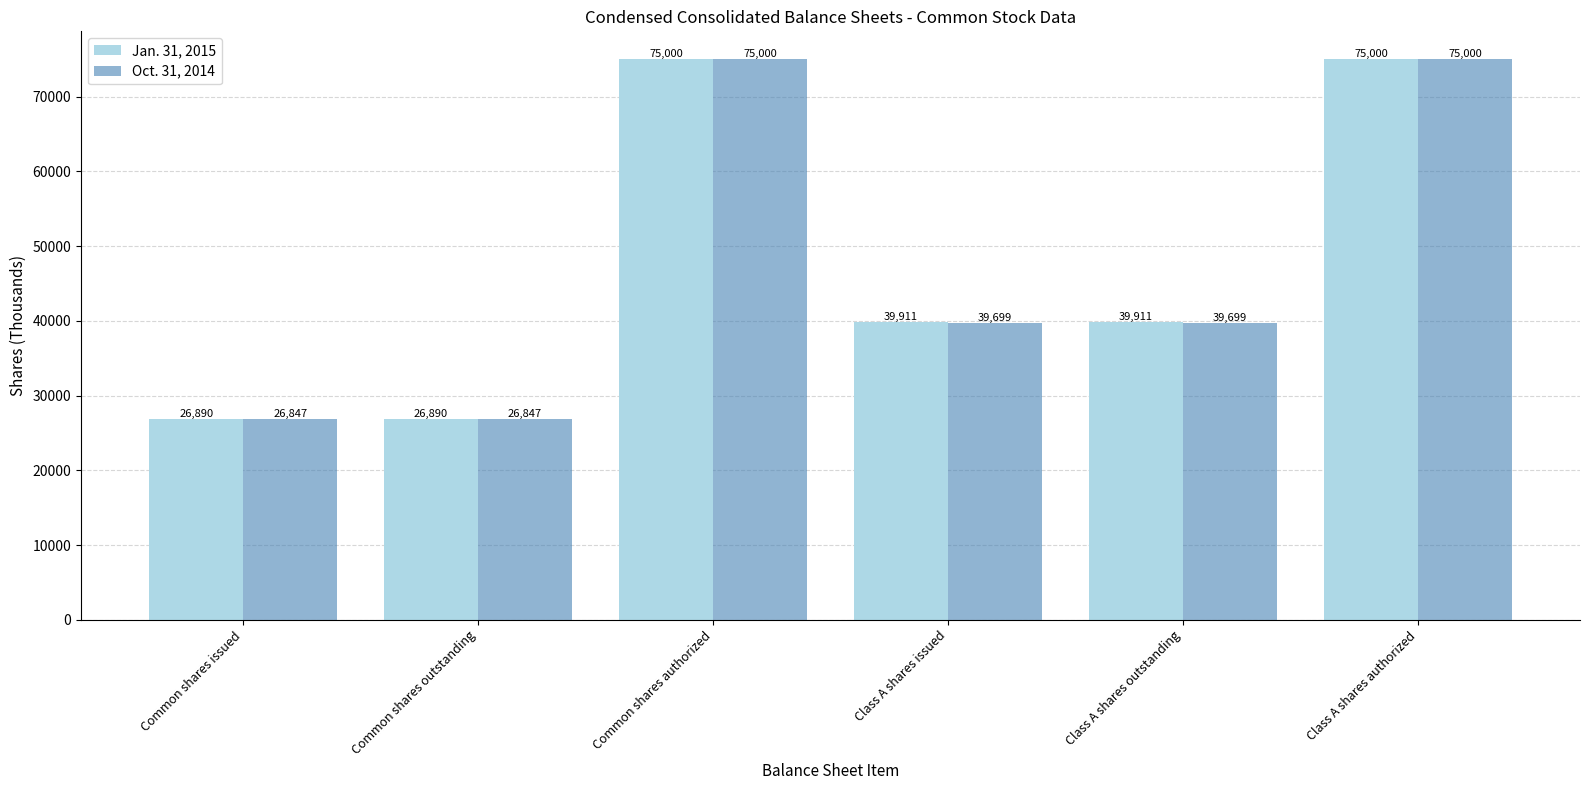

Reading left to right, what are all the values shown in this chart?

Jan. 31, 2015: 26890	26890	75000	39911	39911	75000
Oct. 31, 2014: 26847	26847	75000	39699	39699	75000